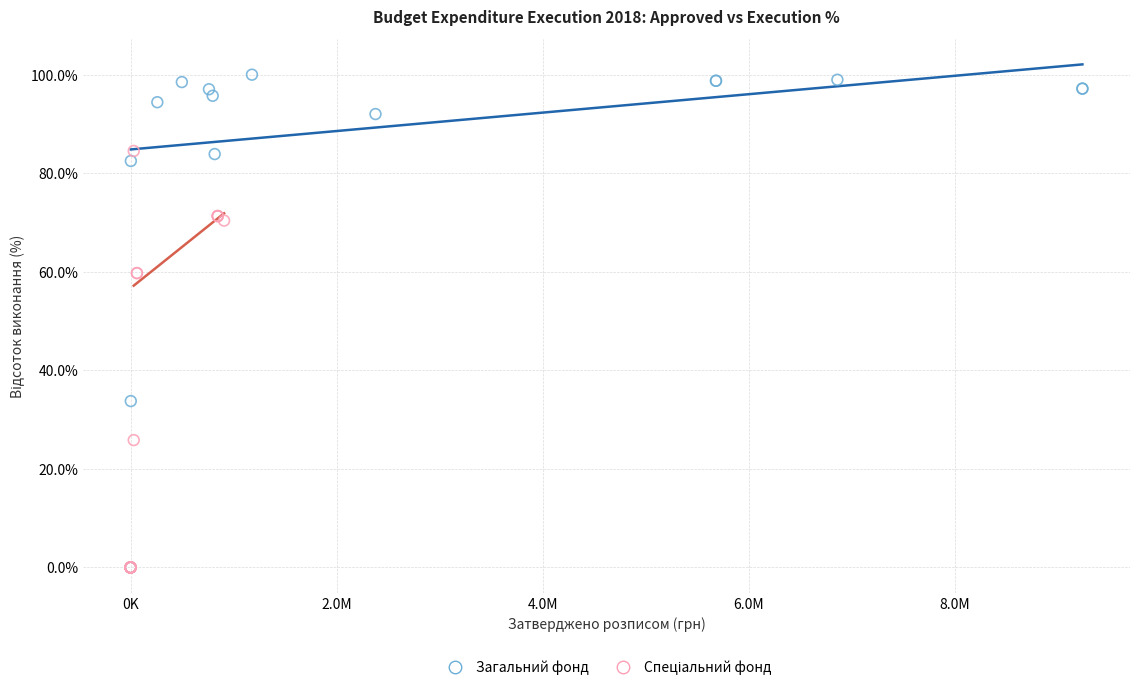

Which series reaches the maximum Y coordinate?

Загальний фонд